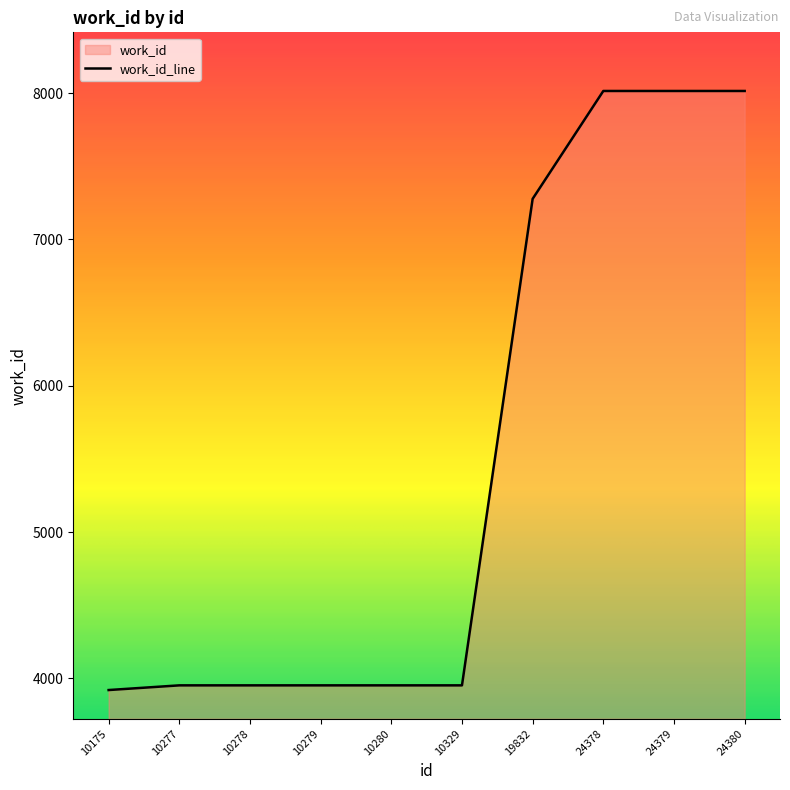

Rank the categories by value from lowest to highest.

10175, 10277, 10278, 10279, 10280, 10329, 19832, 24378, 24379, 24380